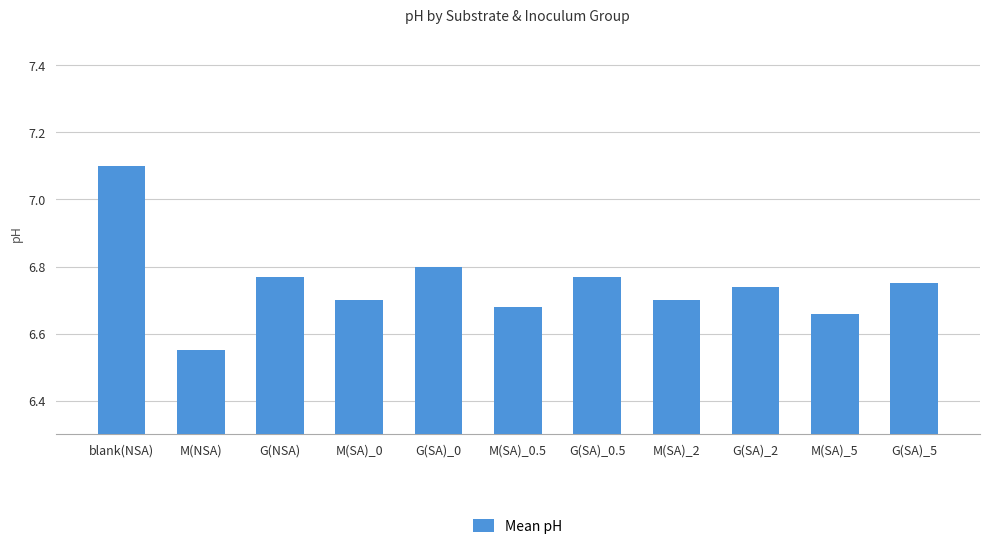

How many data points does each series have?

11